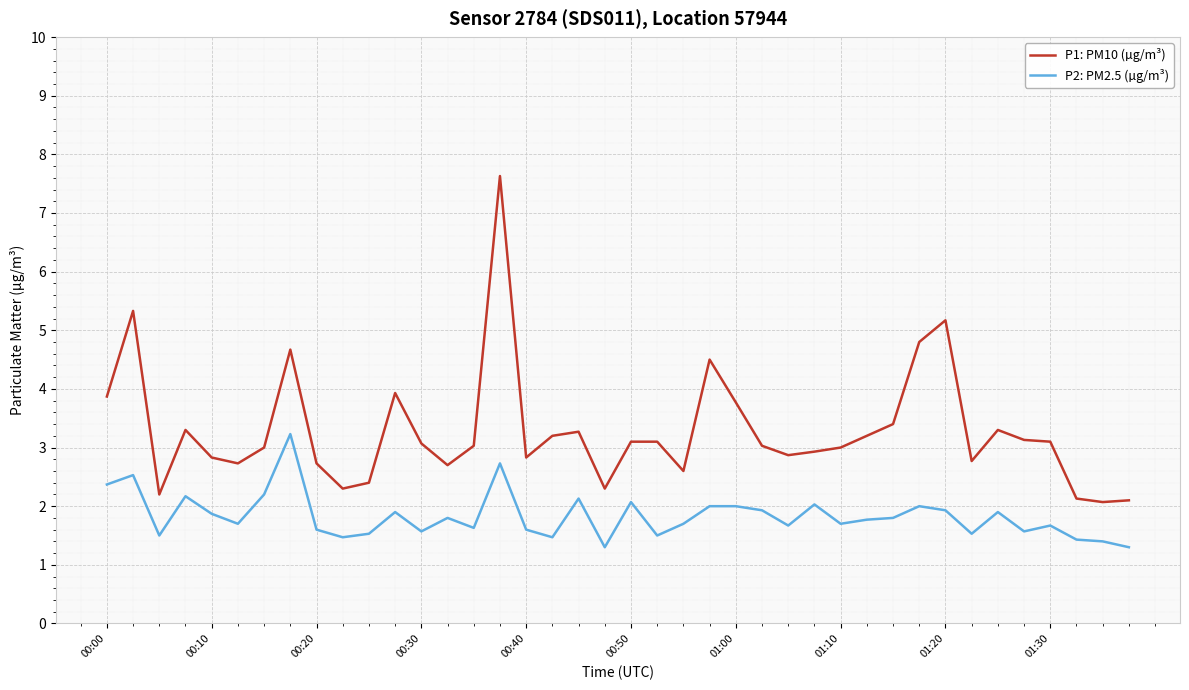

List the series in order of their overall mean, lowest first.

P2: PM2.5 (µg/m³), P1: PM10 (µg/m³)